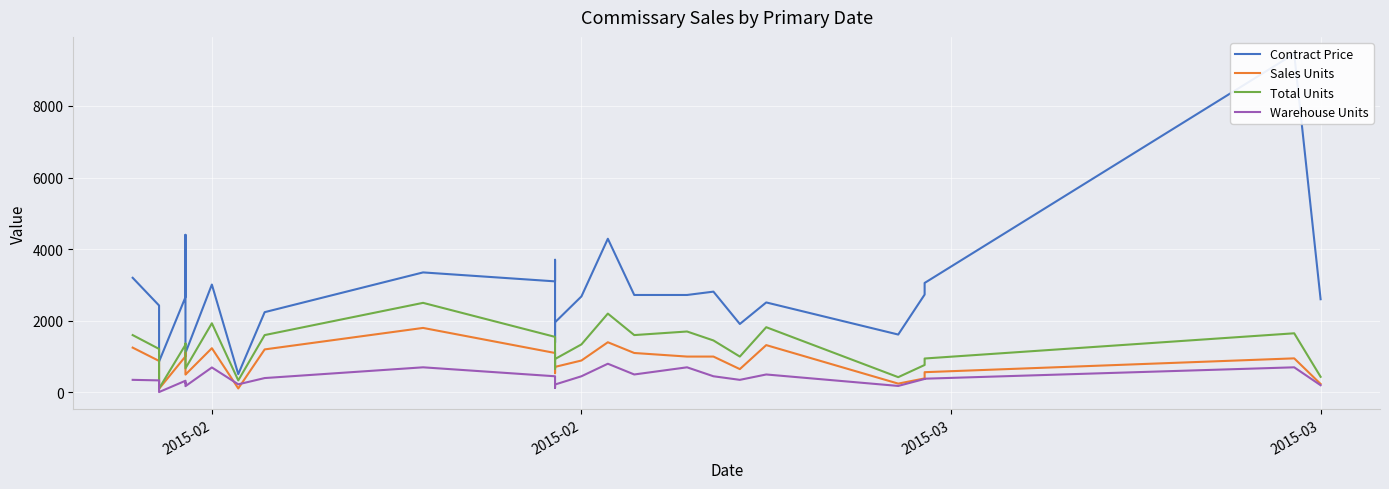

The Sales Units series shows 1844.1 at 2015-02. True or false?

False